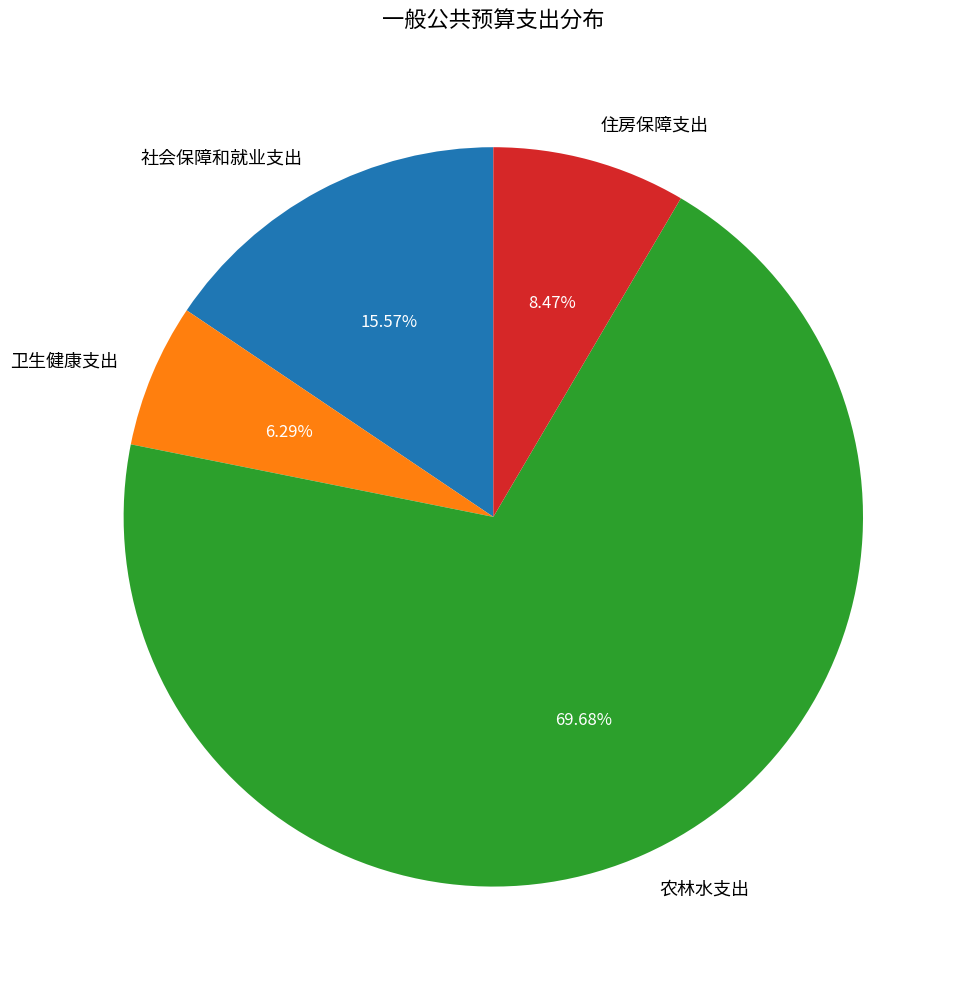

What is the ratio of the value at 社会保障和就业支出 to the value at 住房保障支出?

1.8